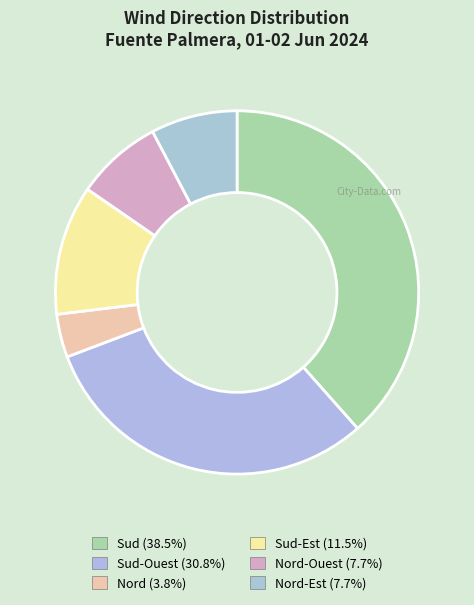

Is there any slice that represents more than half of the pie?

No